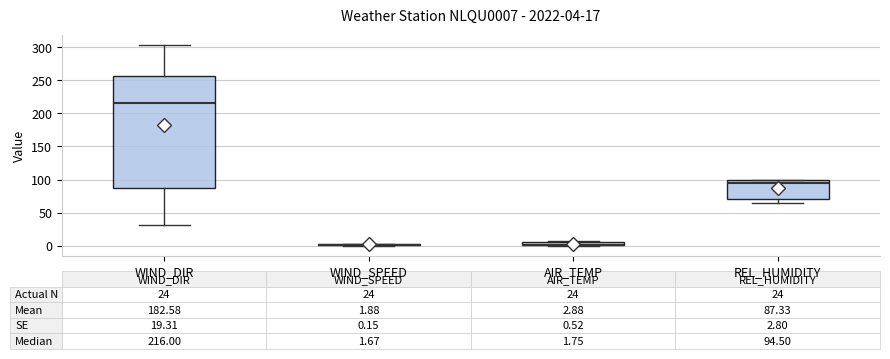

Which box is the tallest, from its lower edge to its upper edge?

WIND_DIR